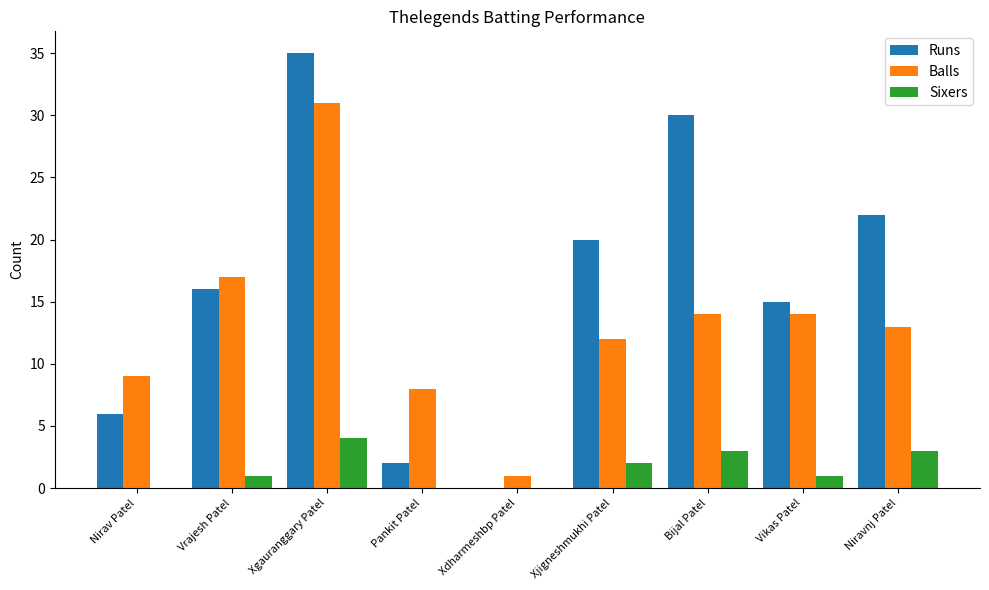

Which label corresponds to the largest value in the chart?

Xgauranggary Patel